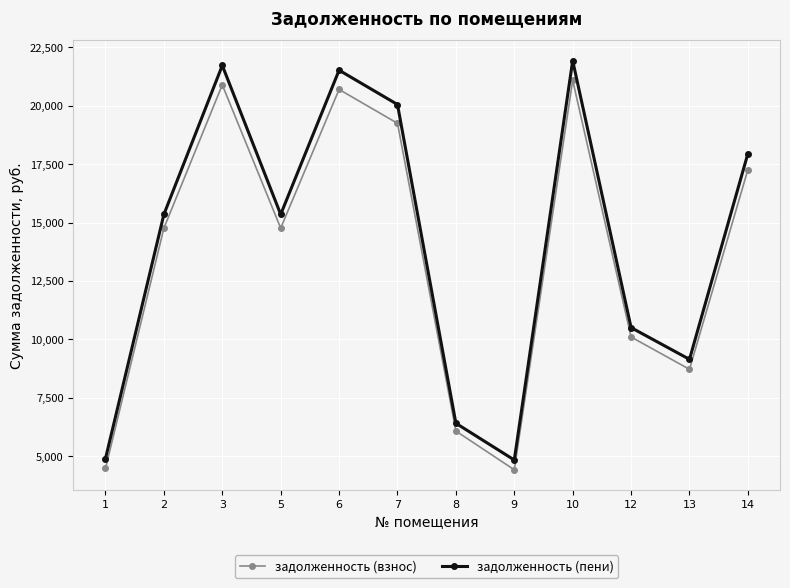

True or false: задолженность (пени) has more than 0 interior local peaks.

True